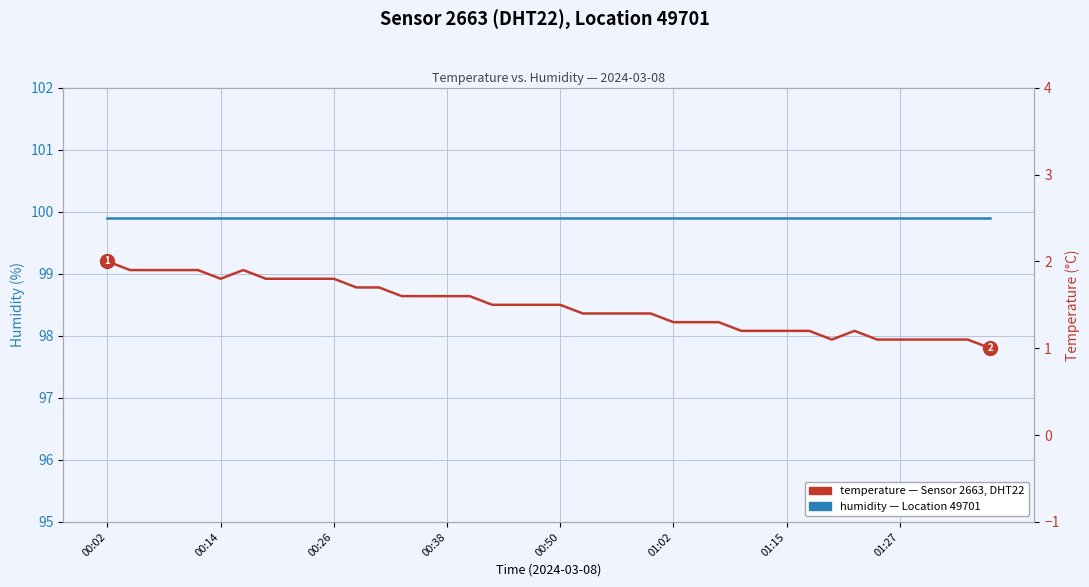

Where is humidity nearest to the value 99?

00:02